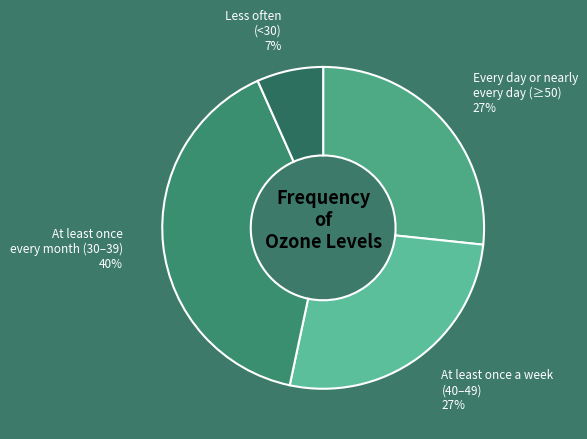

To the nearest percent, what is the combined percentage of At least once every month (30–39) and Less often (<30)?

47%